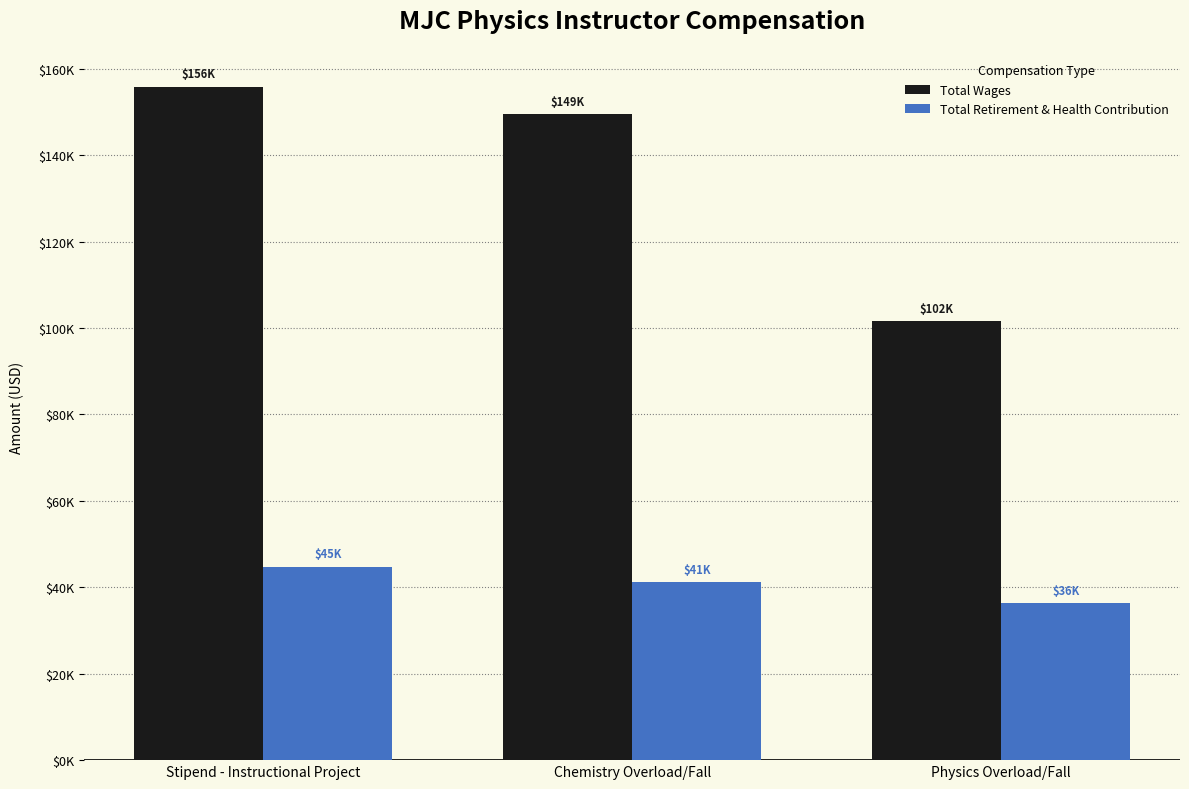

Which category has the highest value across all series?

Stipend - Instructional Project